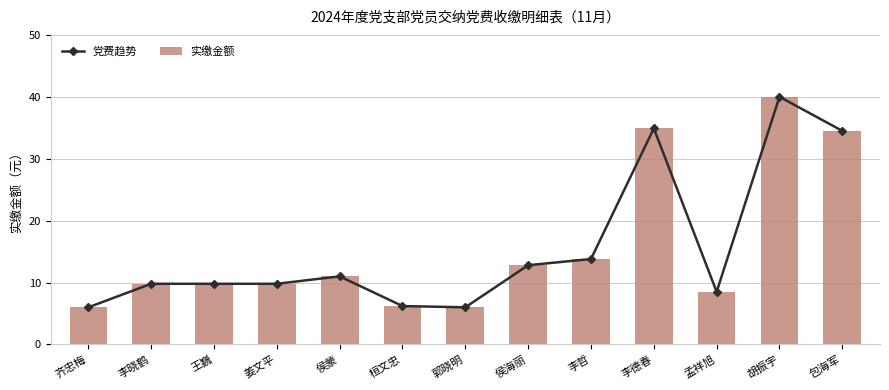

What is the highest value of the 实缴金额 series?

40.0